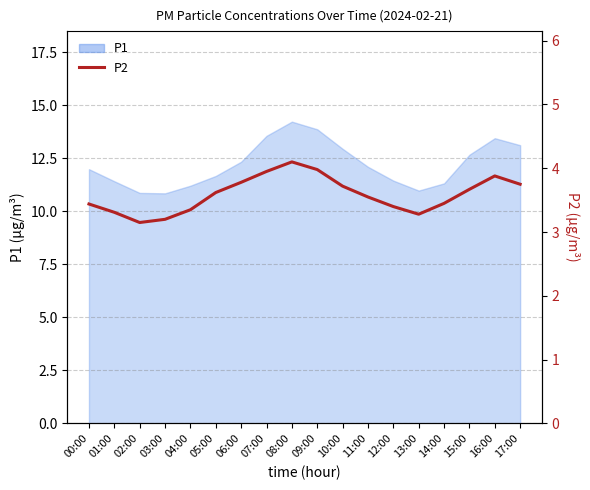

Is it true that the value at 07:00 is 4.0?

True